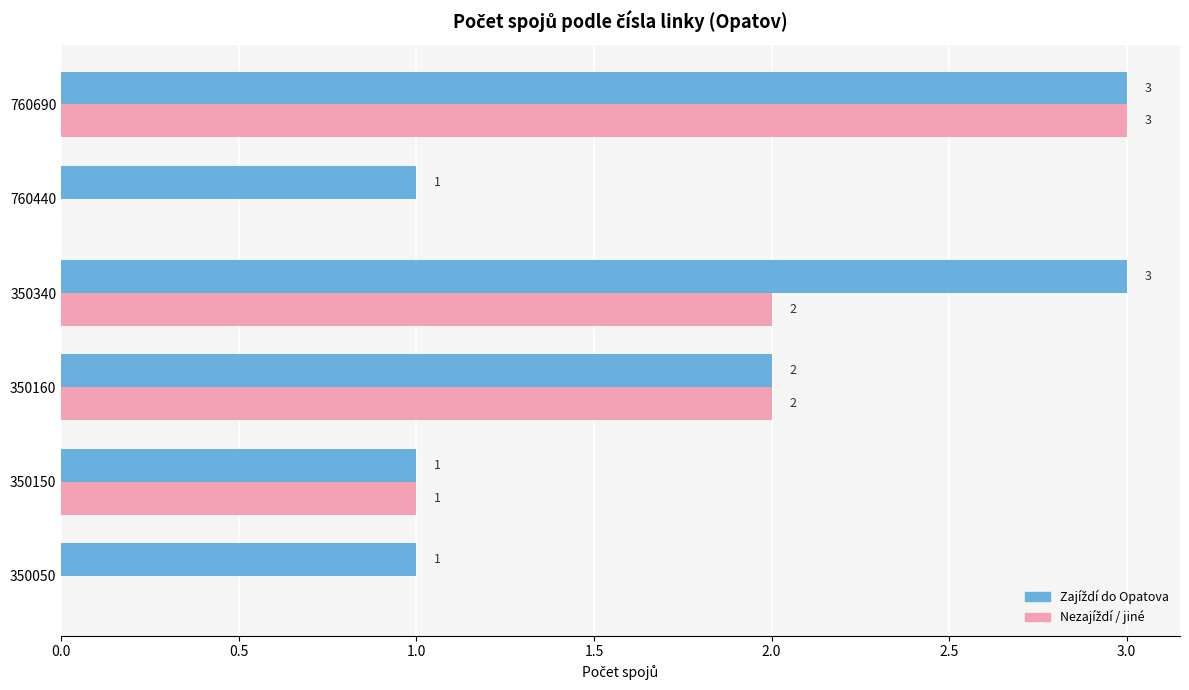

At which category is the sum across all series the highest?

760690